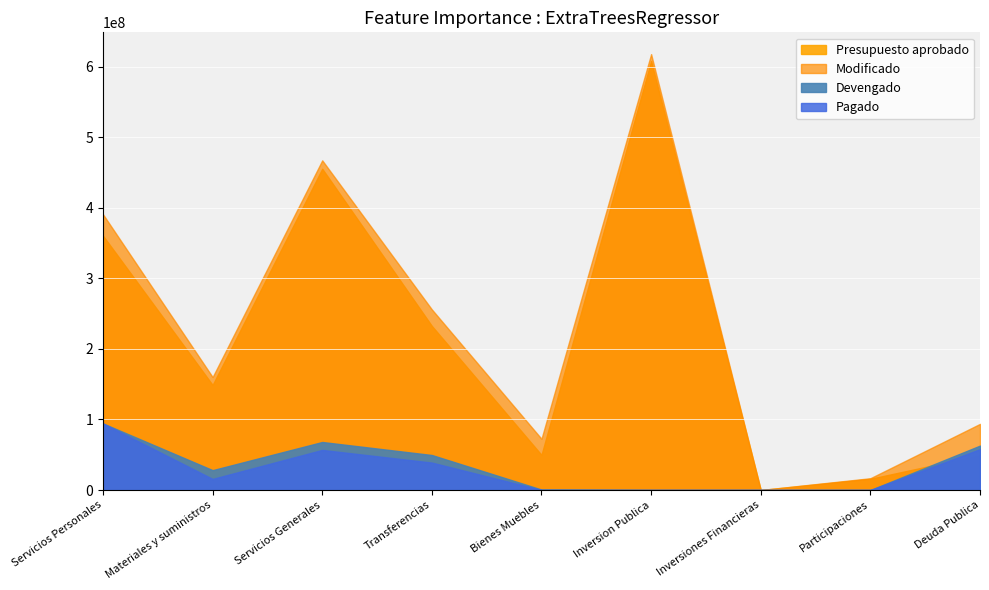

List the labels in order of Presupuesto aprobado value, largest first.

Inversion Publica, Servicios Generales, Servicios Personales, Transferencias, Materiales y suministros, Bienes Muebles, Deuda Publica, Participaciones, Inversiones Financieras